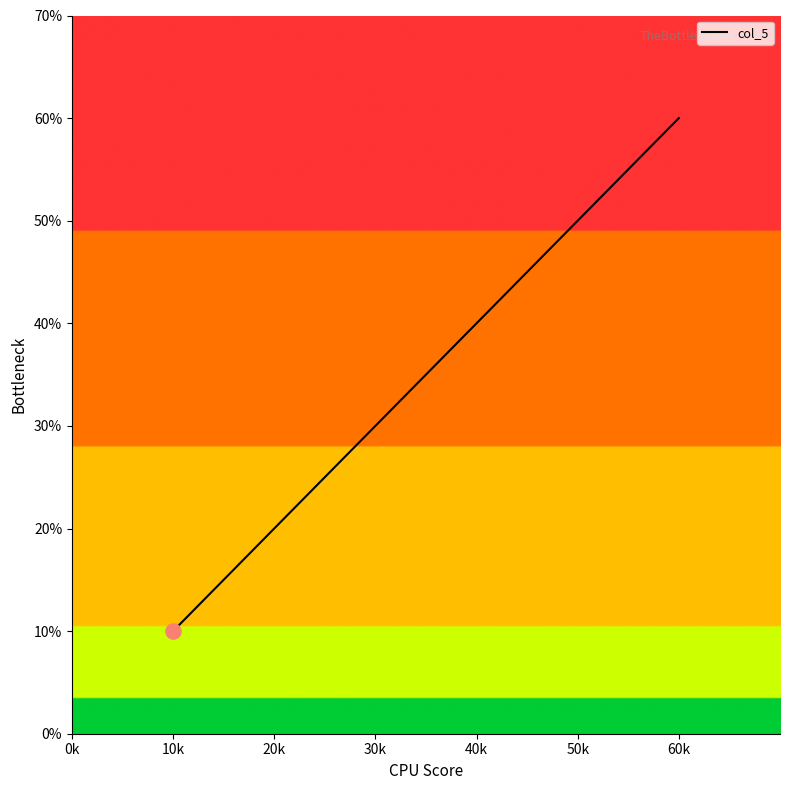

Does the chart have visible grid lines?

No